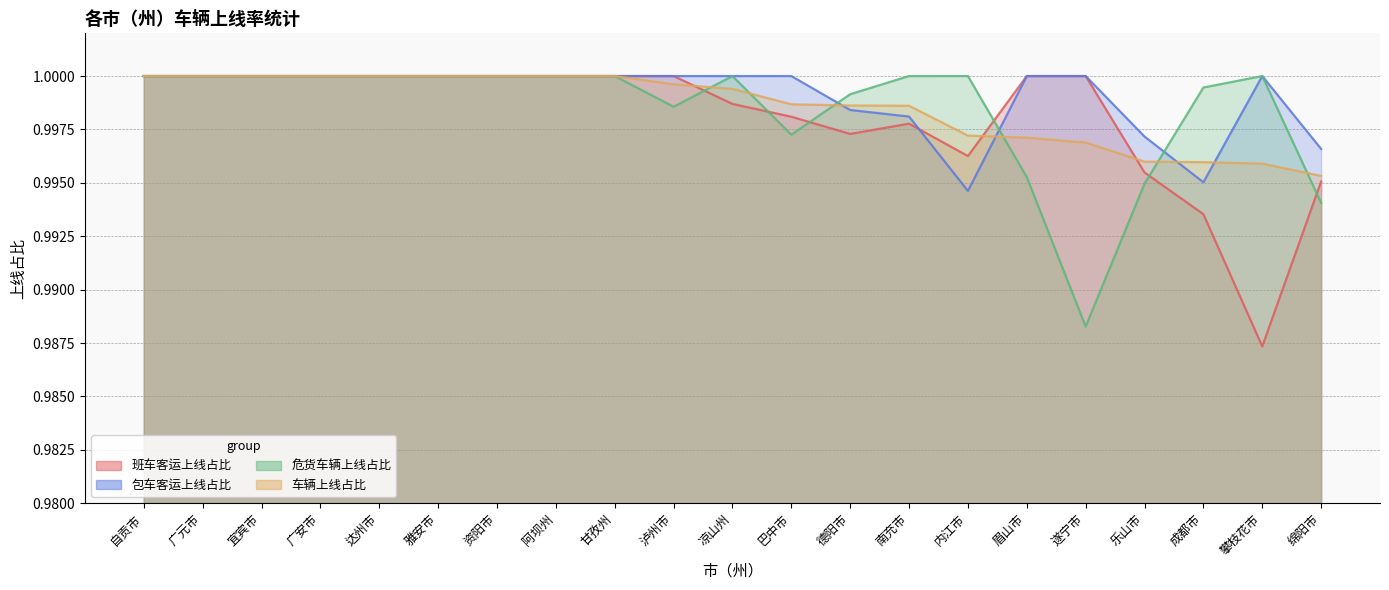

What is the sum of all 班车客运上线占比 values?

21.0